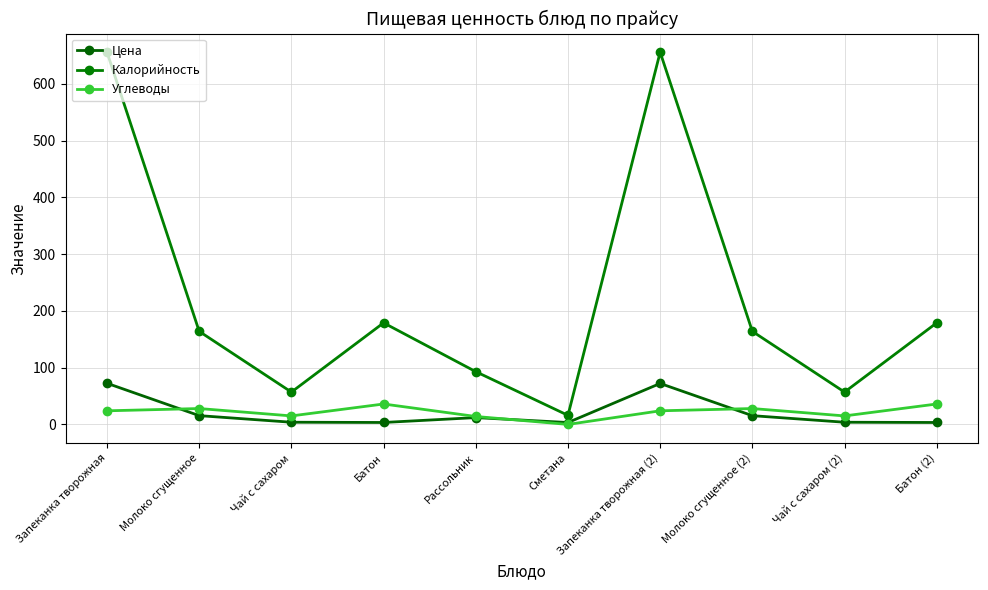

Which series changed the most between Молоко сгущенное and Чай с сахаром (2)?

Калорийность